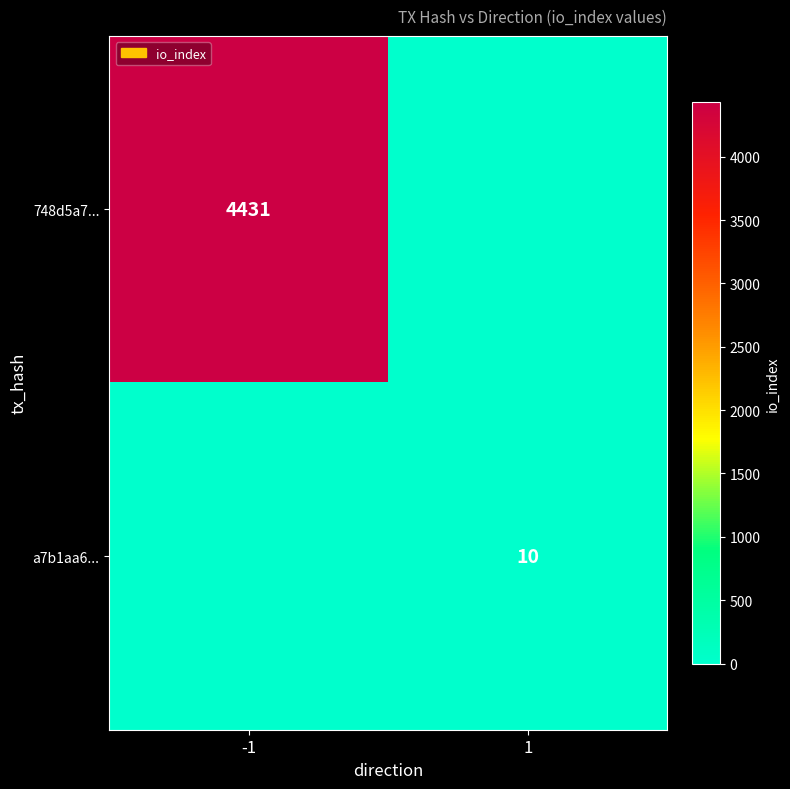

The value of a7b1aa6... at 1 is 10. True or false?

True